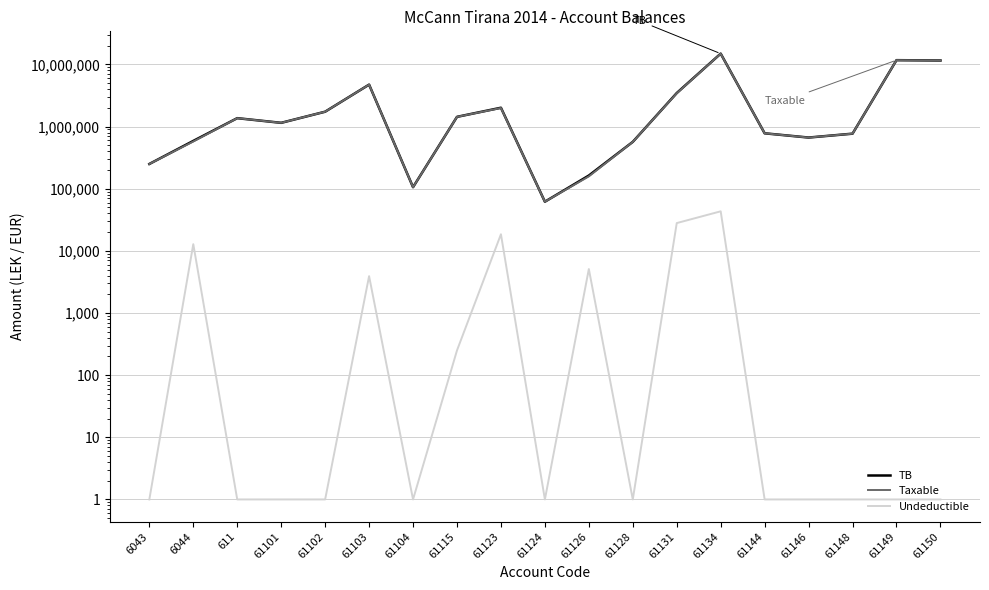

True or false: Undeductible and Taxable cross at least once.

False